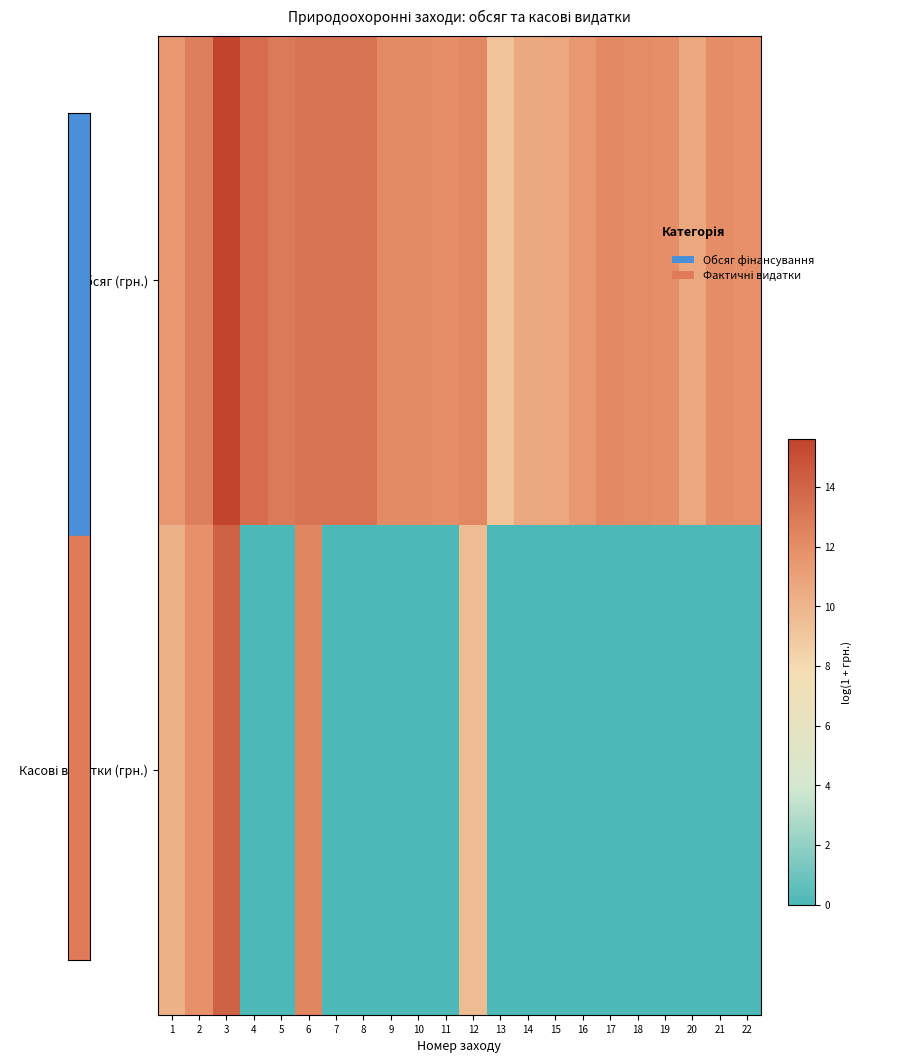

List the series in order of their overall mean, lowest first.

Касові видатки (грн.), Обсяг (грн.)